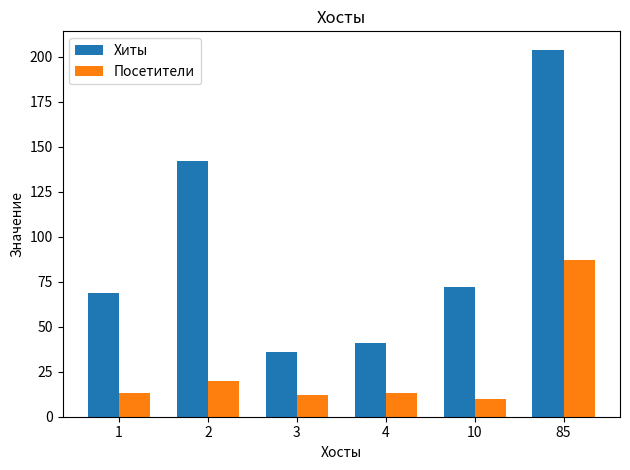

What is the value of the Хиты bar at the 4th from the left?

41